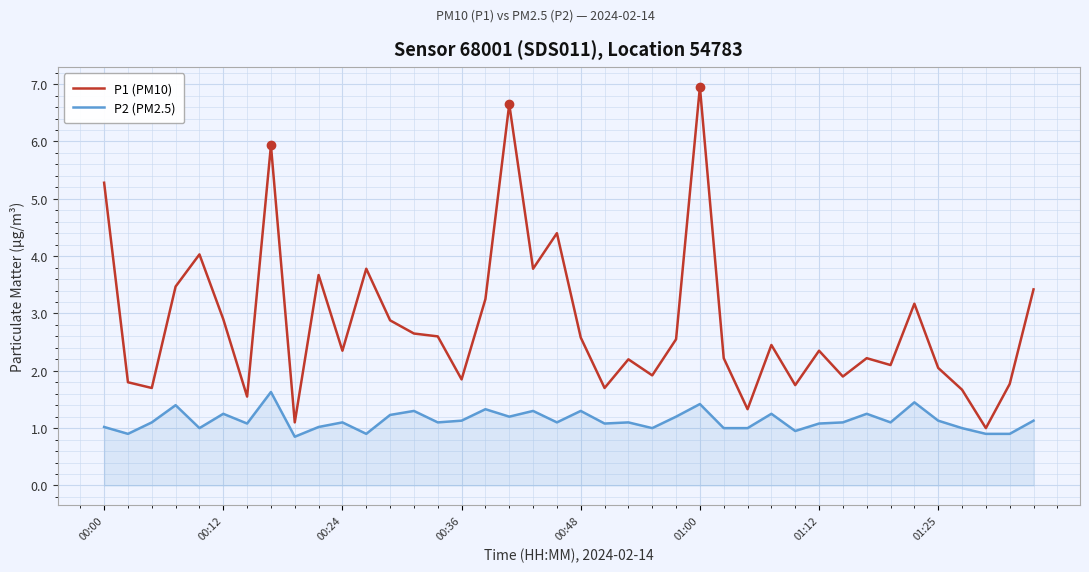

What is the difference between the maximum and minimum values in the P2 (PM2.5) series?

0.8